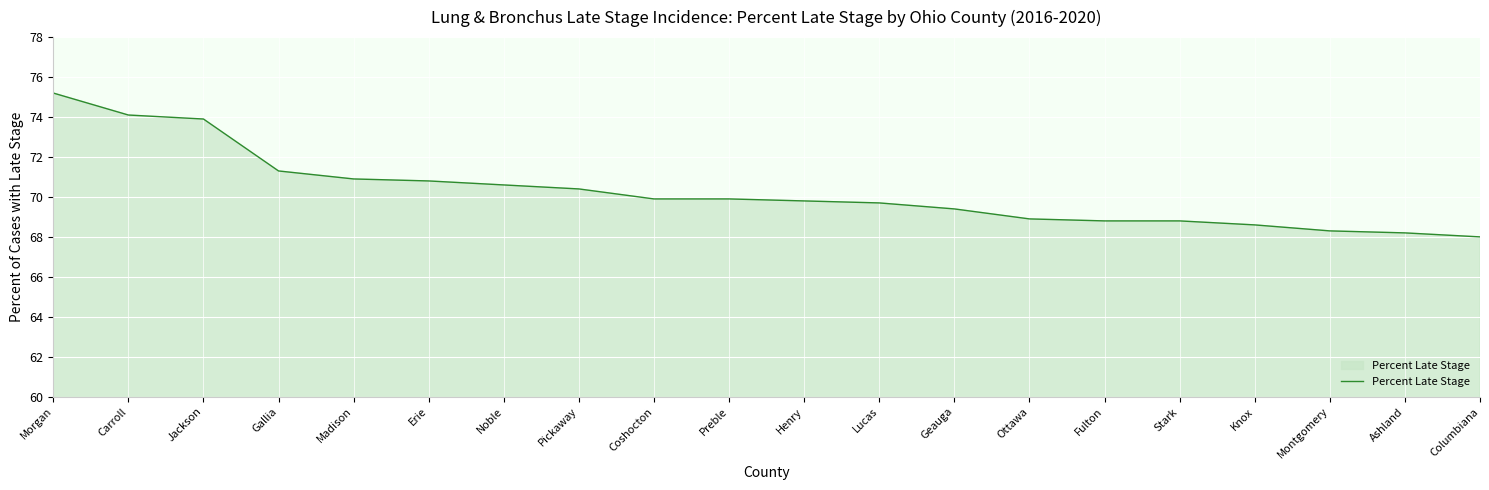

What is the smallest value displayed?

68.0